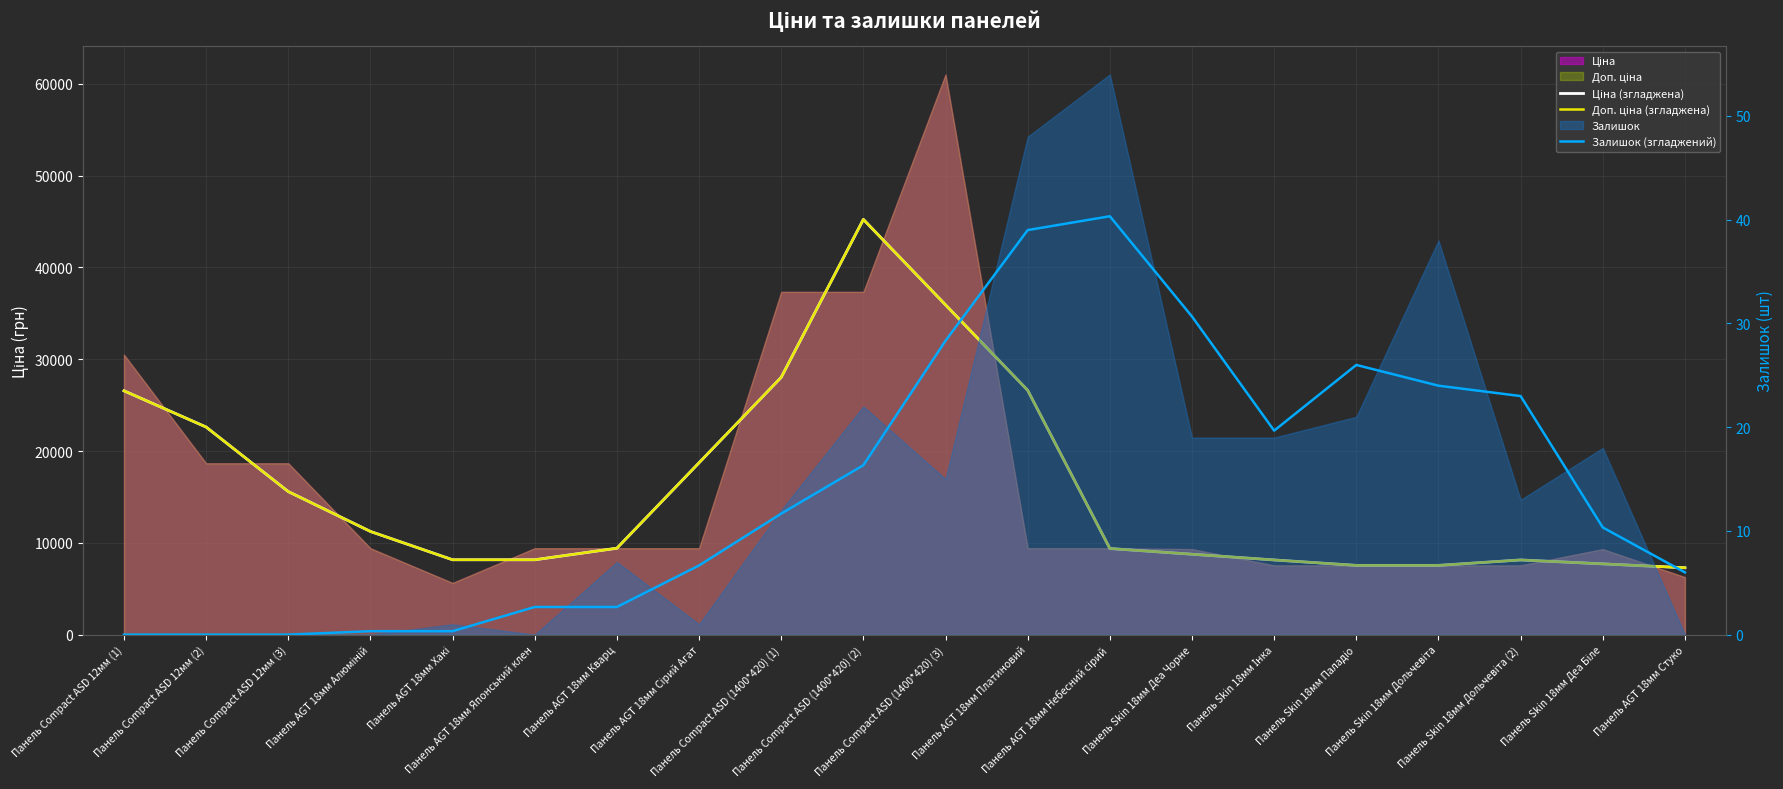

Is it true that Ціна (згладжена) equals 16910.7 at Панель AGT 18мм Платиновий?

False